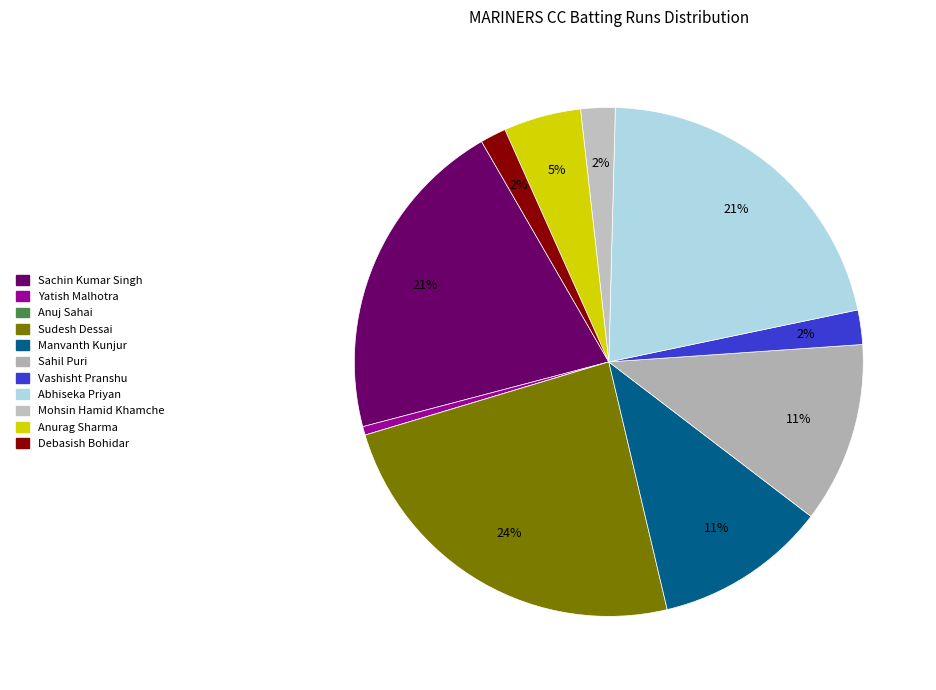

What is the largest slice in the pie chart?

Sudesh Dessai